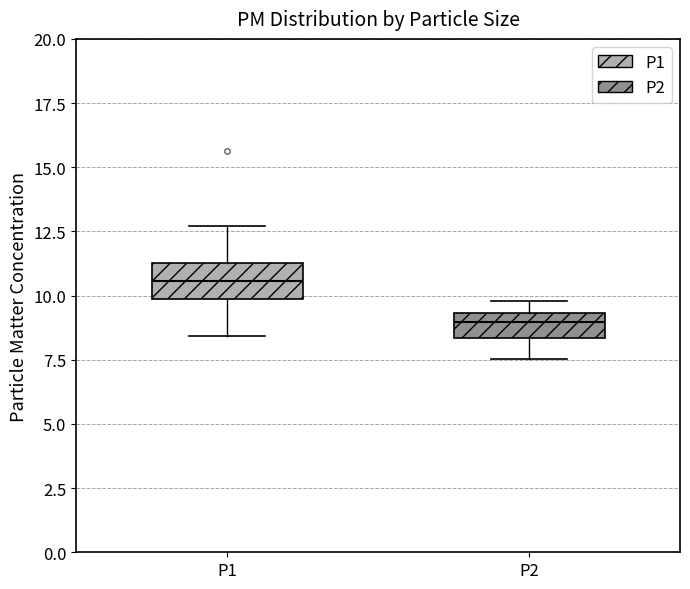

Which box's median line is the lowest?

P2